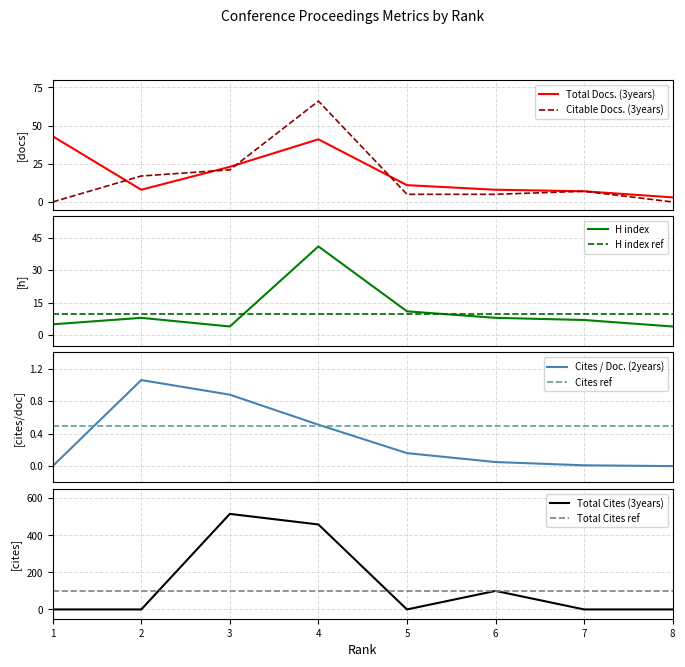

What is the difference between the Total Cites (3years) values at 6 and 2?

100